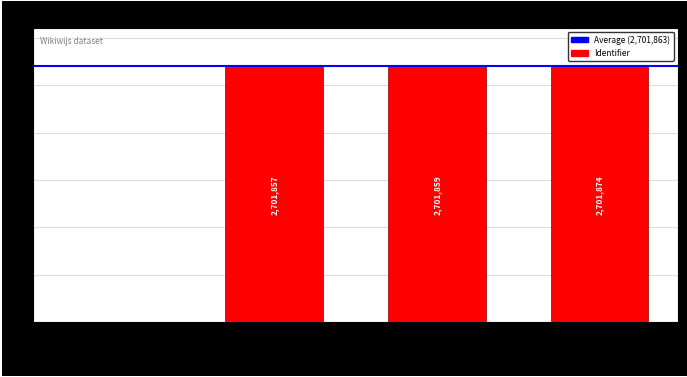

What is the maximum value shown in the chart?

2701874